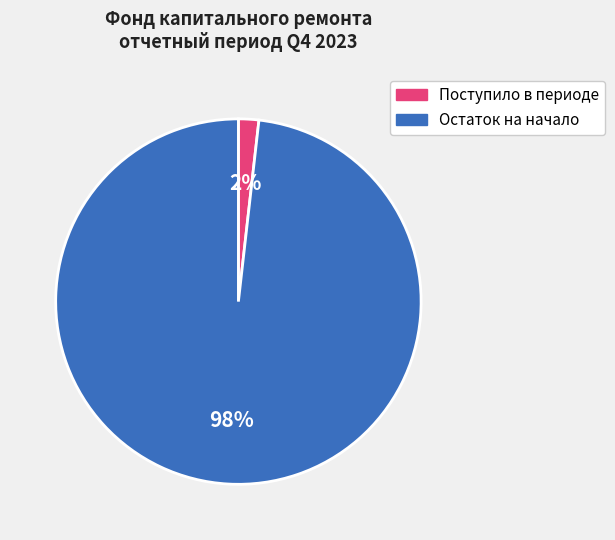

To the nearest percent, what is the average slice percentage?

50%